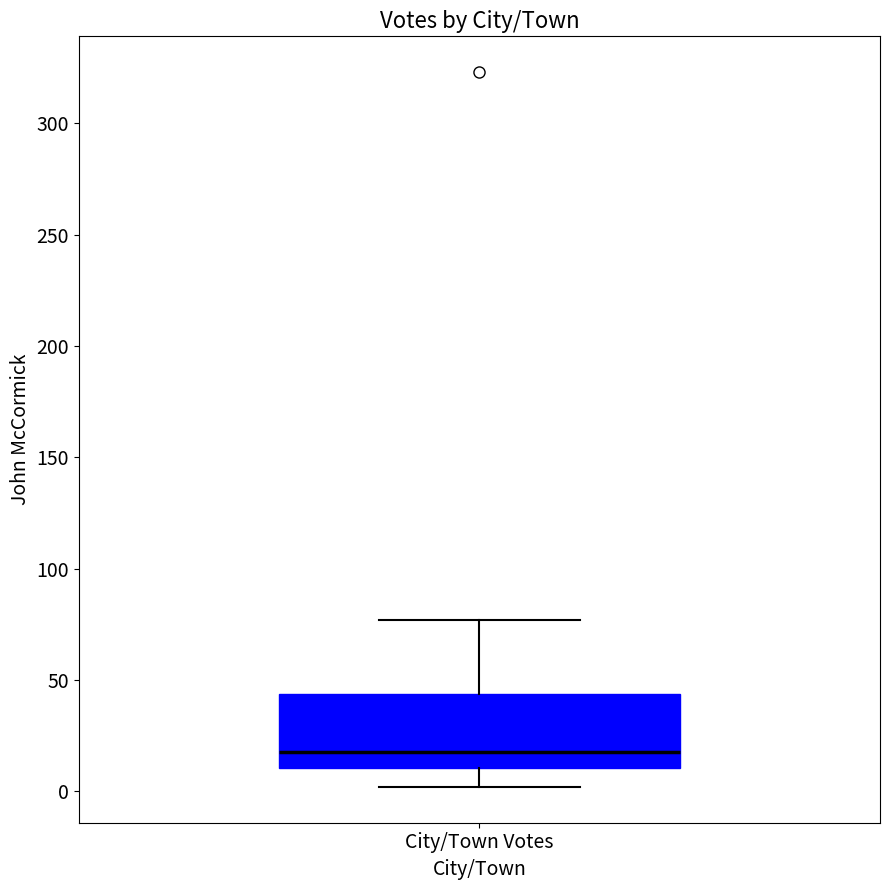

Read this box plot against the y-axis: the position of the median line, the range covered by the box, and the ends of both whiskers. The values are not printed on the chart, so give them approximately, as read against the axis.

median 20, box 10 to 45, whiskers 0 to 75